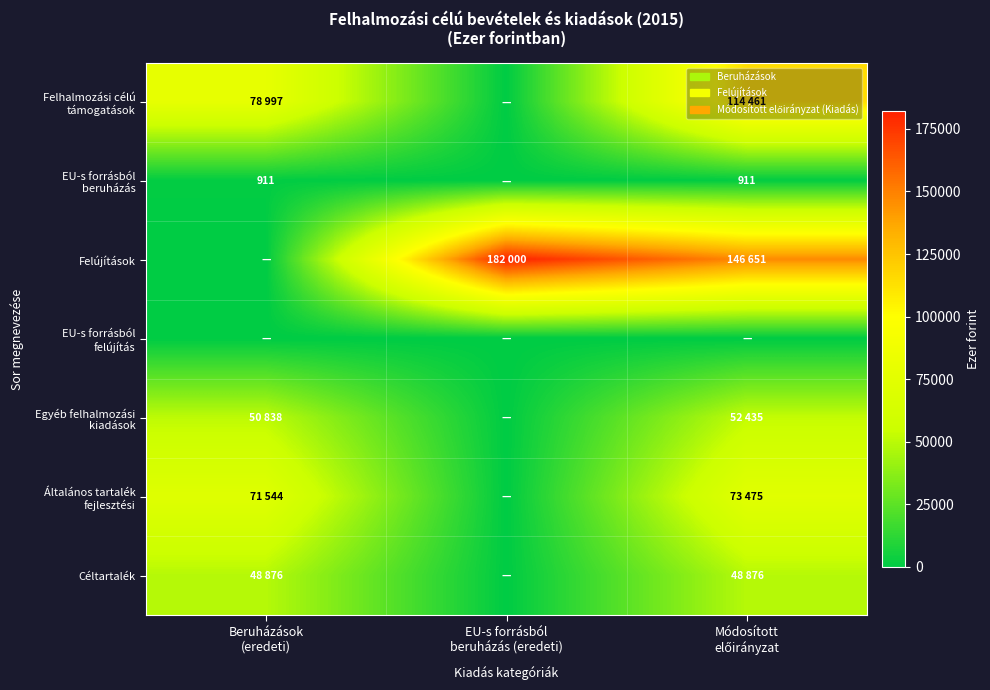

Rank the series at Módosított előirányzat from highest to lowest value.

Felújítások, Felhalmozási célú támogatások, Általános tartalék fejlesztési, Egyéb felhalmozási kiadások, Céltartalék, EU-s forrásból beruházás, EU-s forrásból felújítás